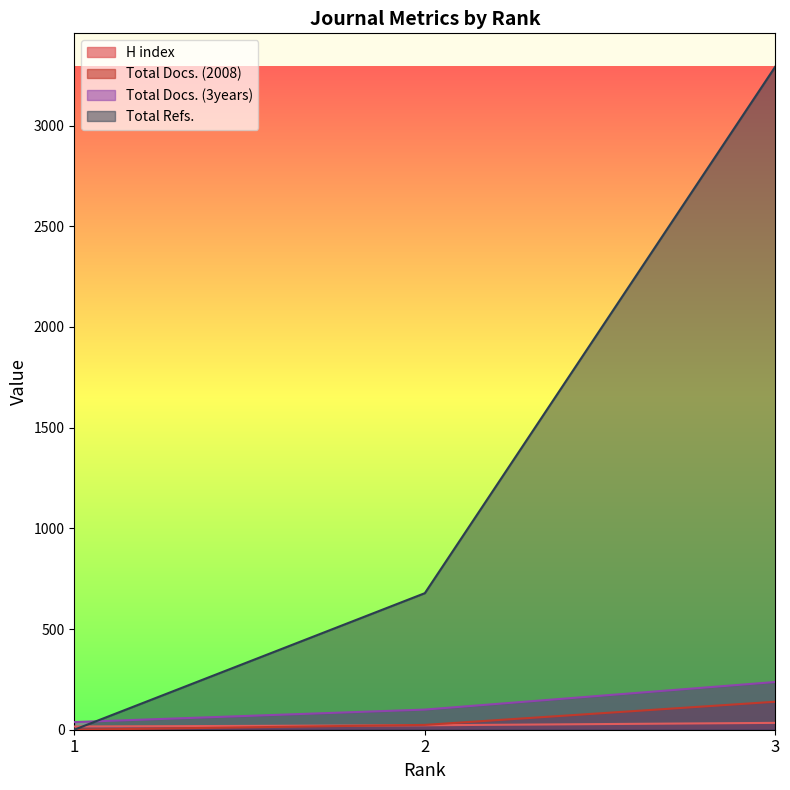

Which series has the largest total across all categories?

Total Refs.